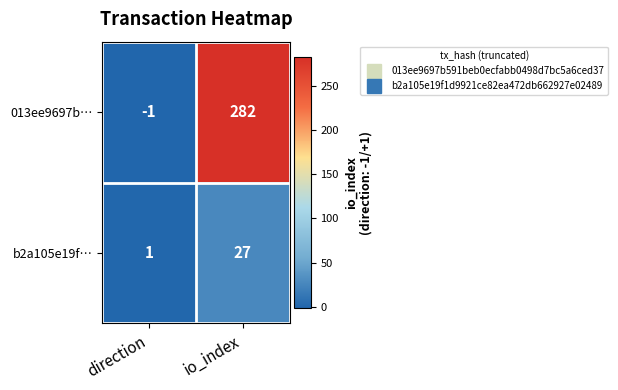

What is the sum of the b2a105e19f… values at io_index and direction?

28